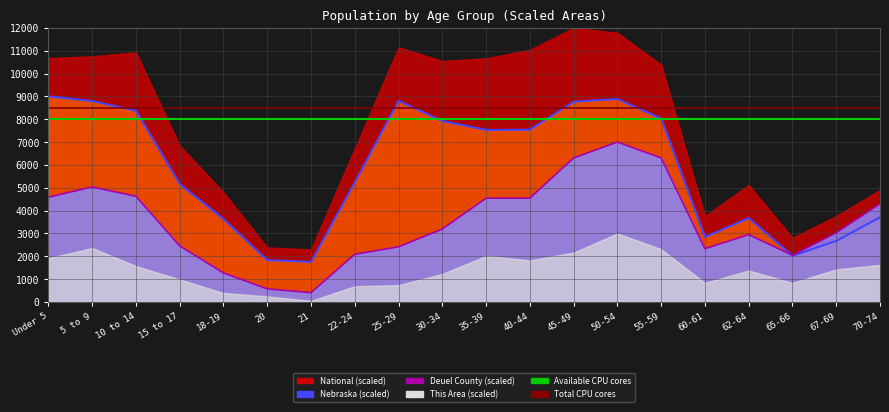

After their last crossing, which series has the higher values: Nebraska or Deuel County?

Deuel County